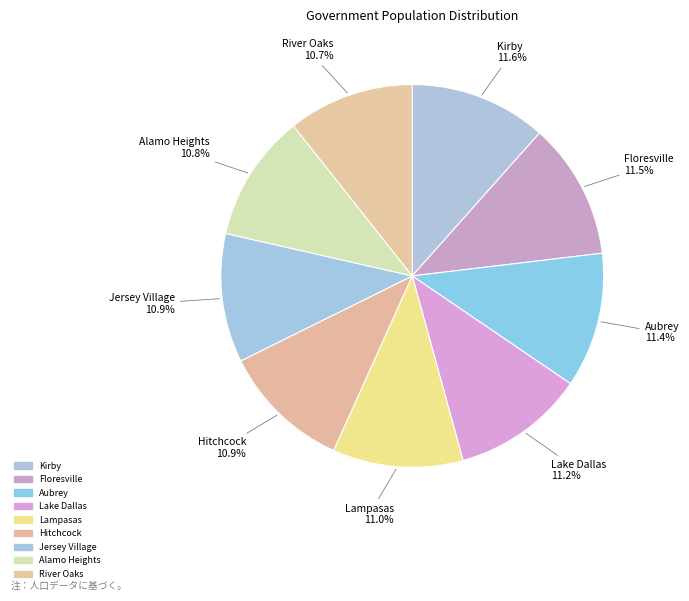

To the nearest percent, what is the combined percentage of Lampasas and Alamo Heights?

22%